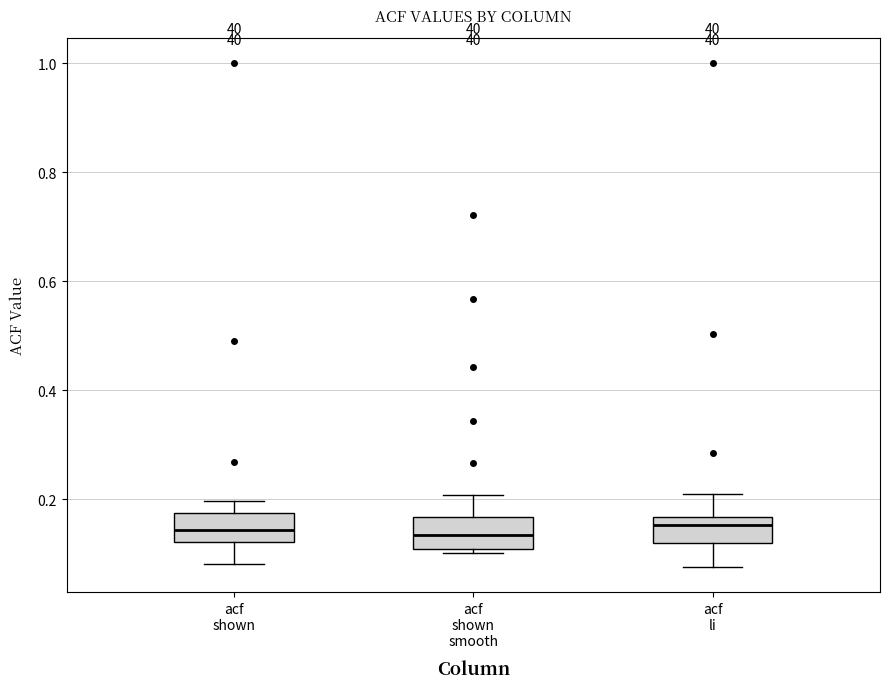

Reading left to right, read every box against the y-axis: the position of its median line, the range the box covers, and the ends of its whiskers. The values are not printed on the chart, so give them approximately, as read against the axis.

acf shown: median 0.14, box 0.12 to 0.18, whiskers 0.08 to 0.20
acf shown smooth: median 0.14, box 0.10 to 0.16, whiskers 0.10 (just below the box's lower edge) to 0.20
acf li: median 0.16 (just below the box's upper edge), box 0.12 to 0.16, whiskers 0.08 to 0.20